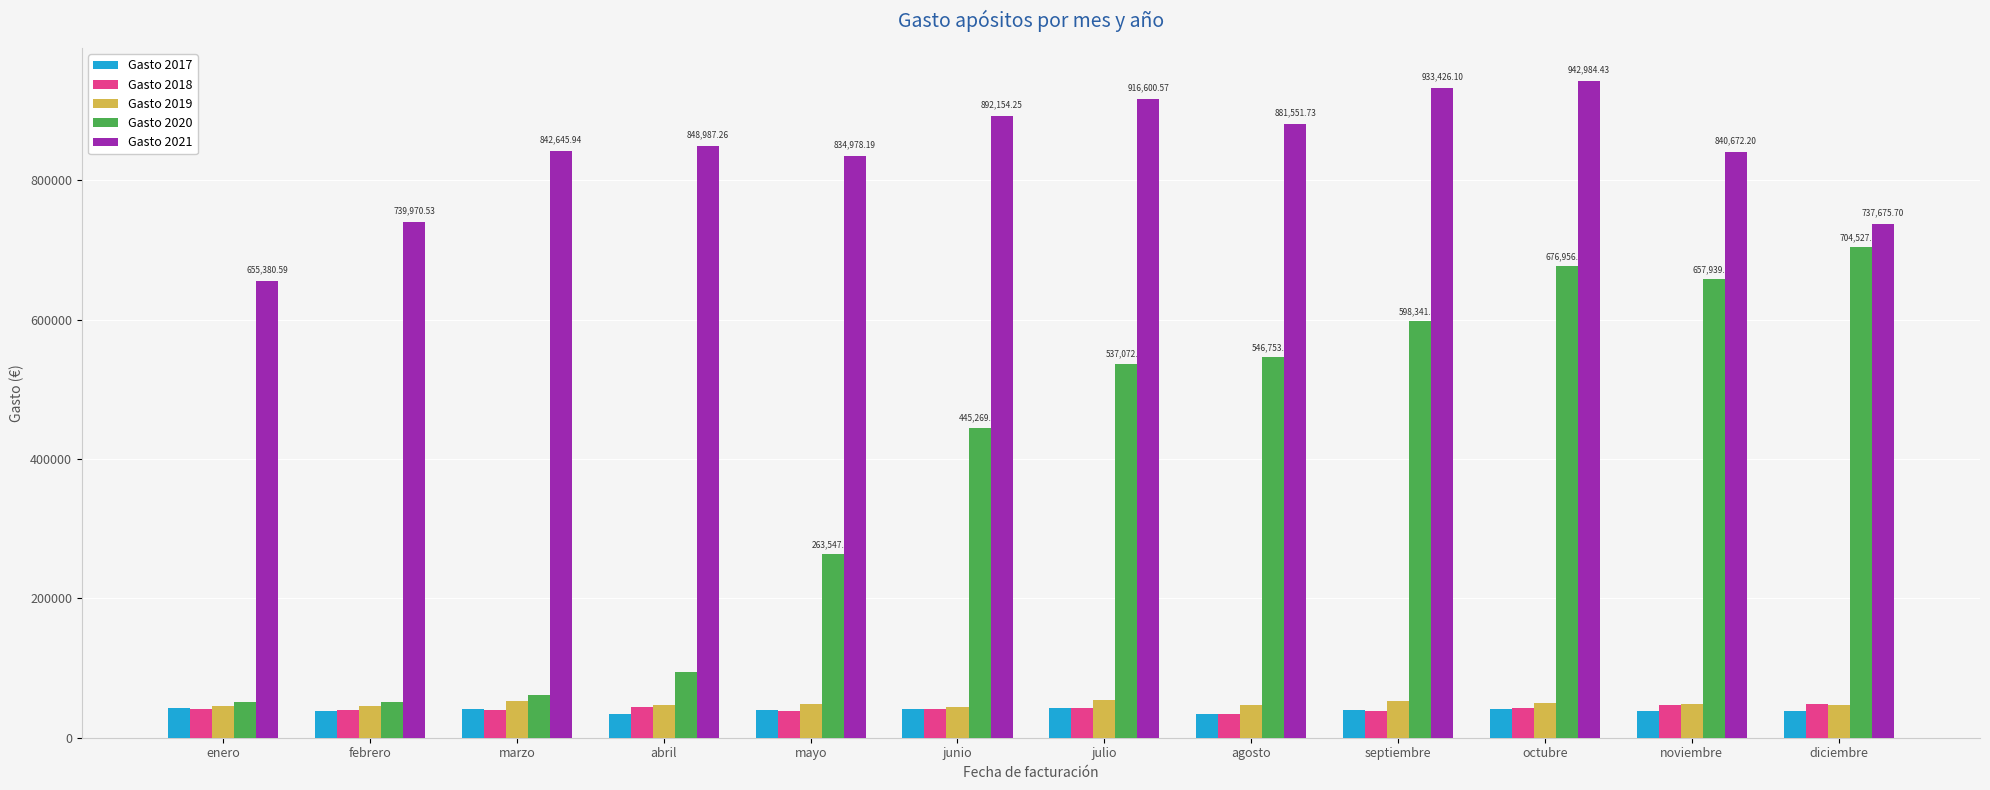

What is the difference between the highest and lowest values at junio?

850787.6